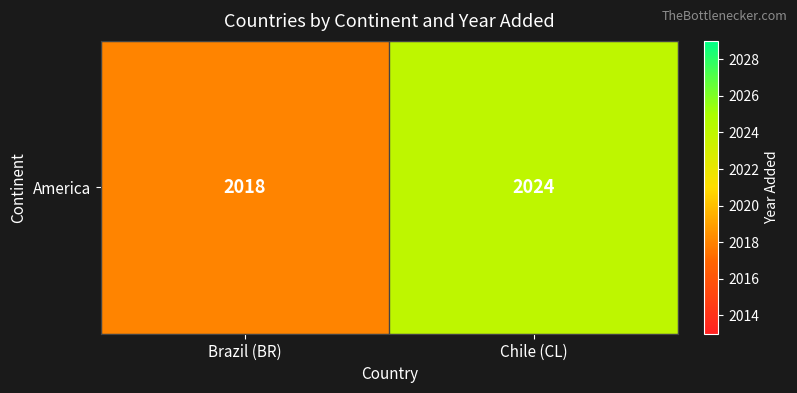

How many data points are less than 2024?

1